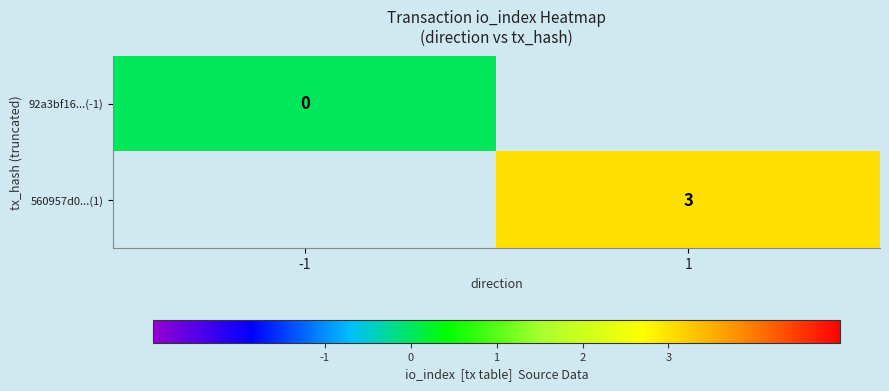

At how many categories does at least one series exceed 0?

1